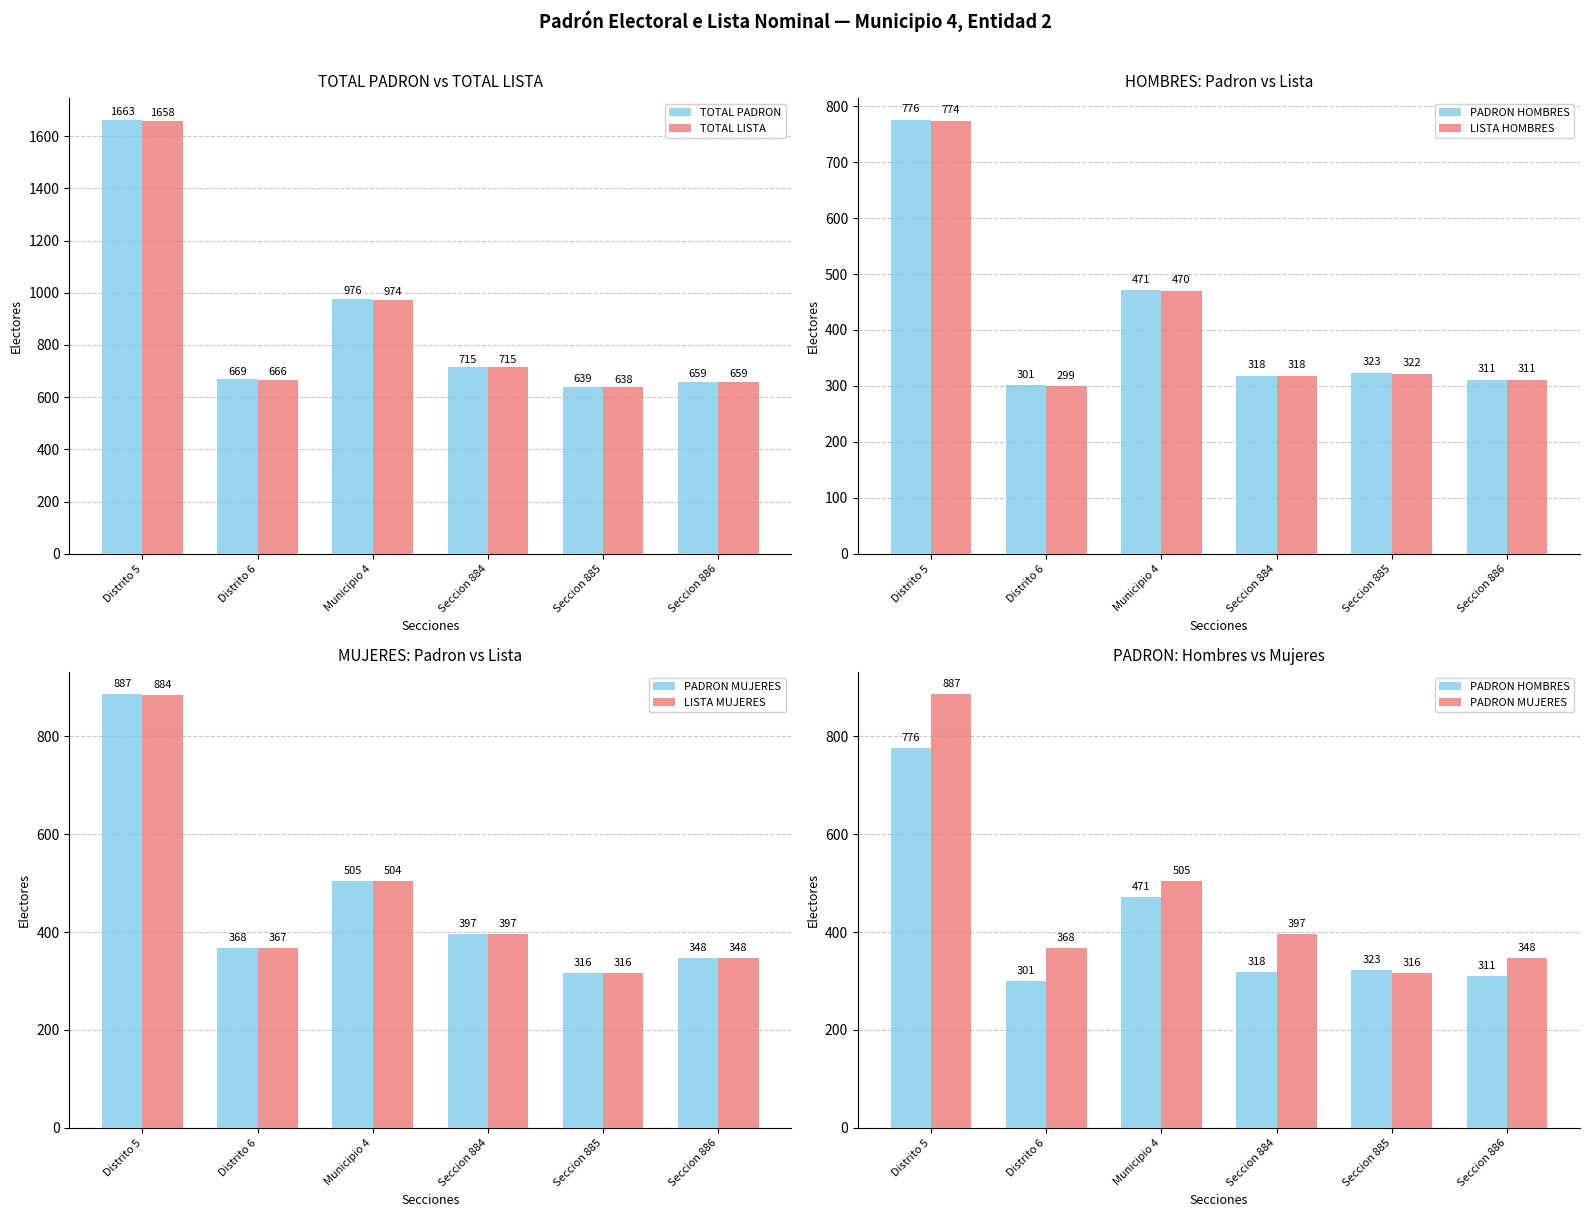

Is it true that TOTAL LISTA equals 1658 at Distrito 5?

True